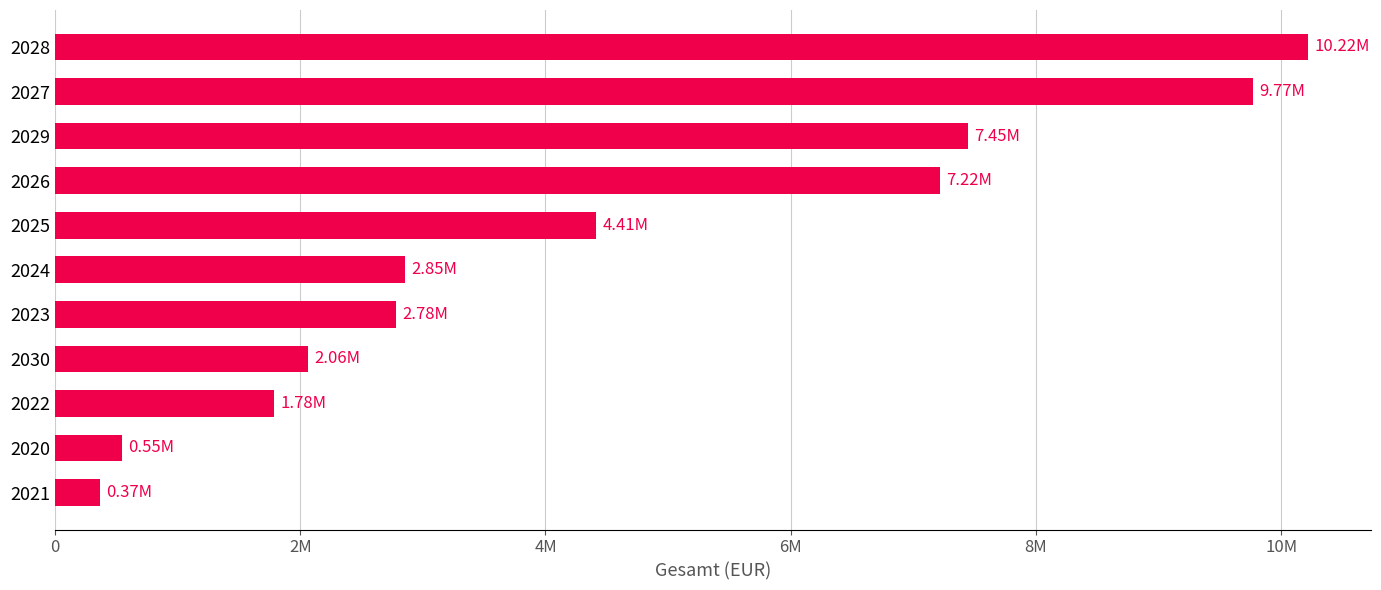

Does the chart contain any negative values?

No